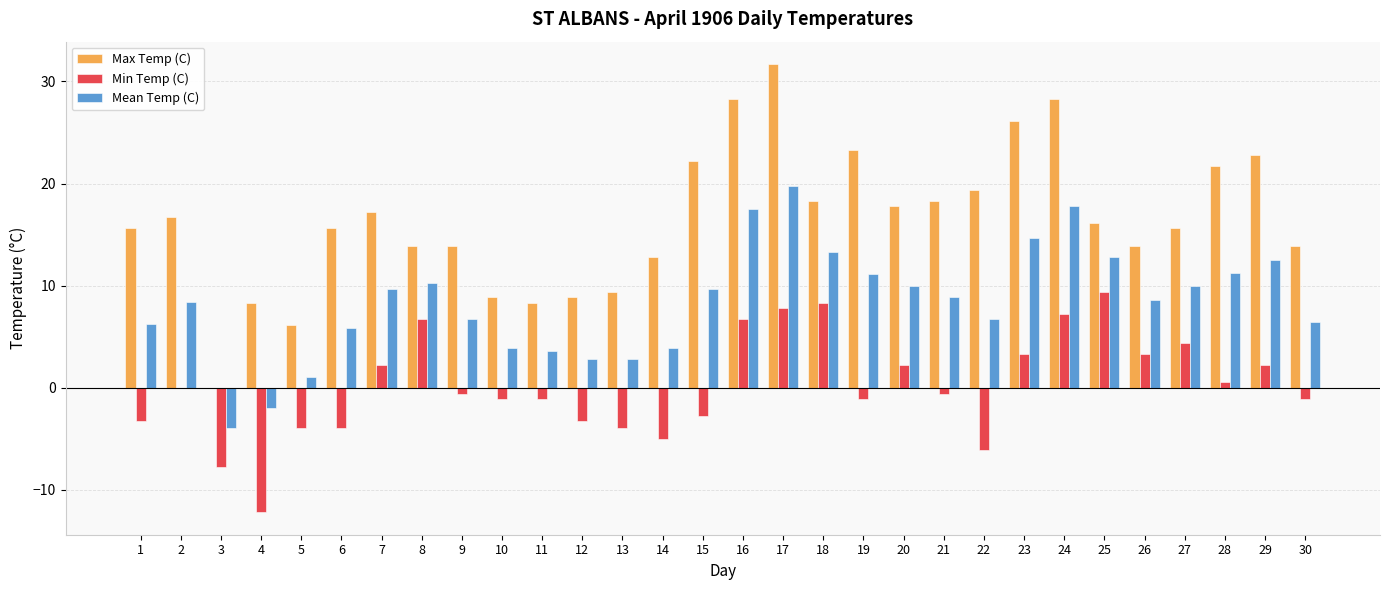

At which category is the sum across all series the highest?

17